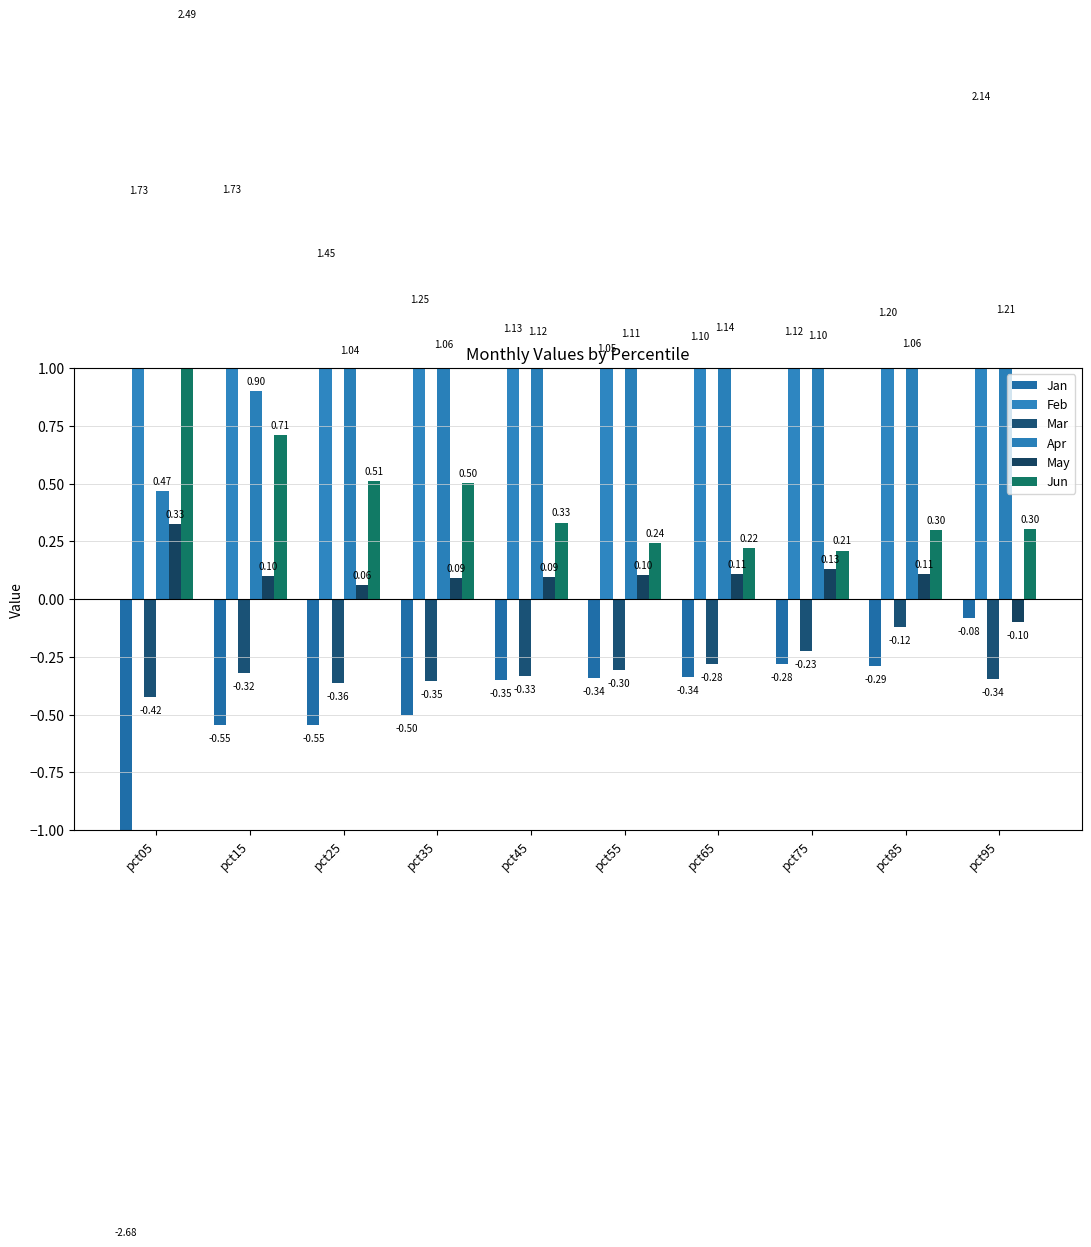

At which category is the sum across all series the highest?

pct95